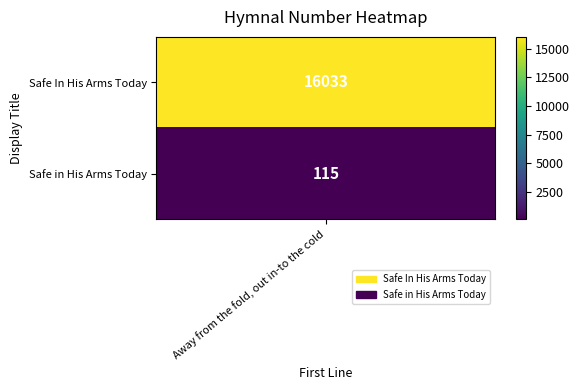

The chart shows a value of 24139 at 0. True or false?

False